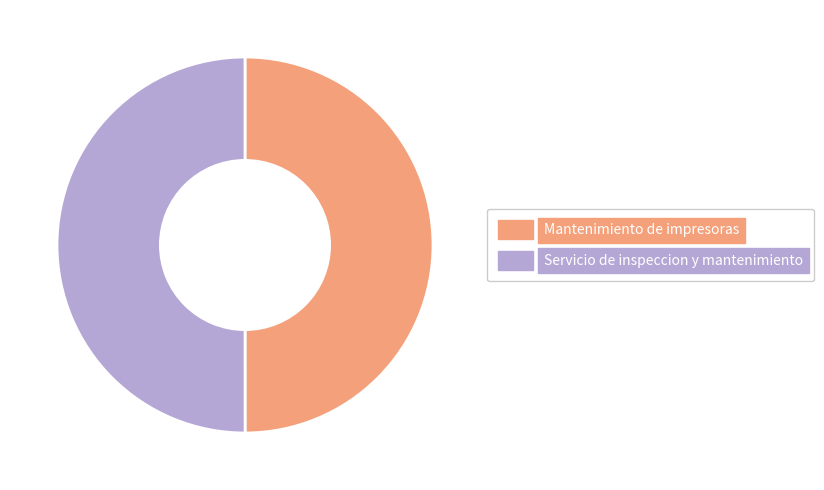

The Servicio de inspeccion y mantenimiento slice represents 64% of the pie. True or false?

False